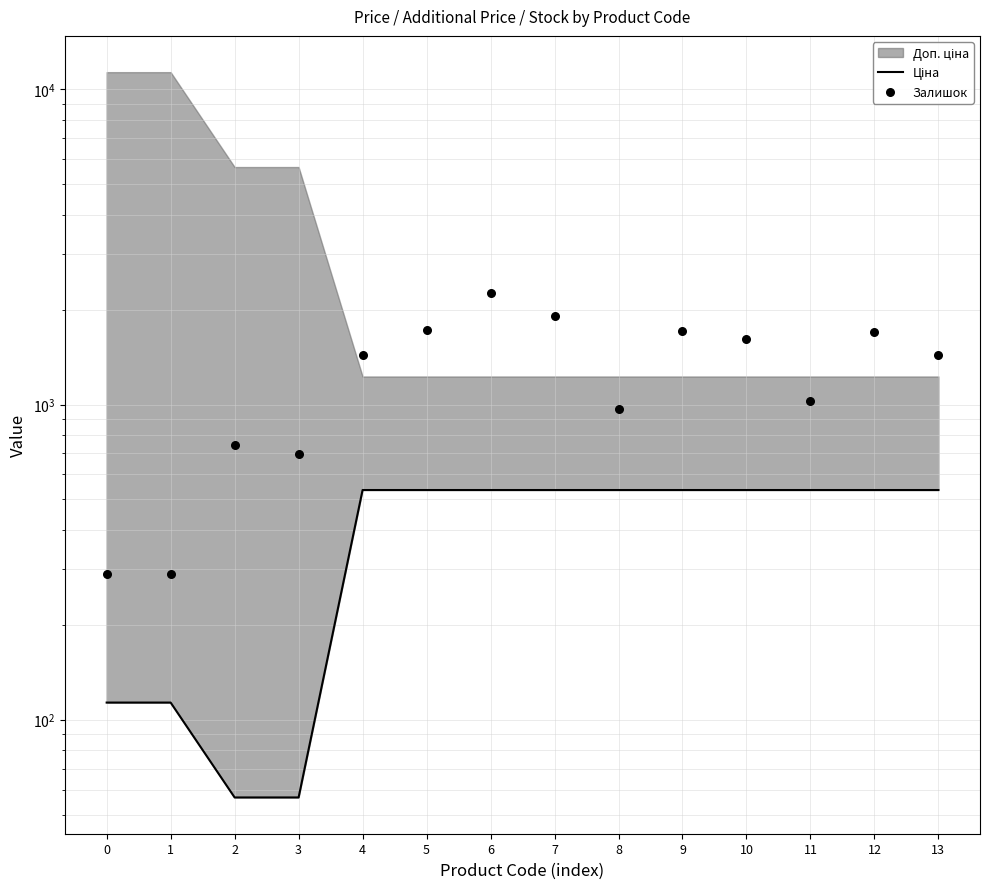

Which series contains the lowest Y value?

Ціна